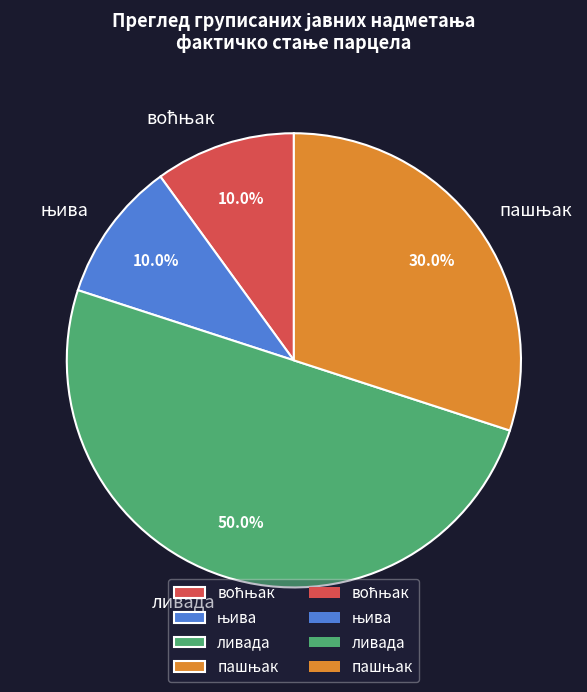

Which category has the biggest portion of the pie?

ливада